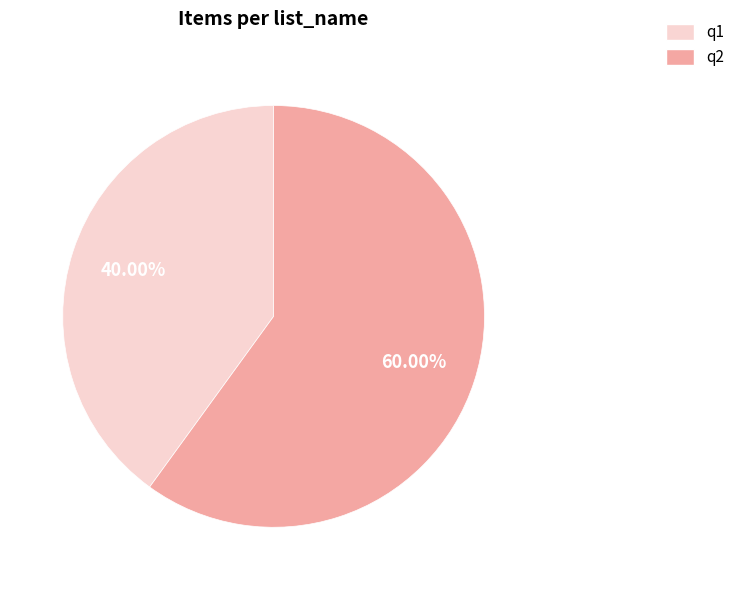

What is the smallest slice in the pie chart?

q1